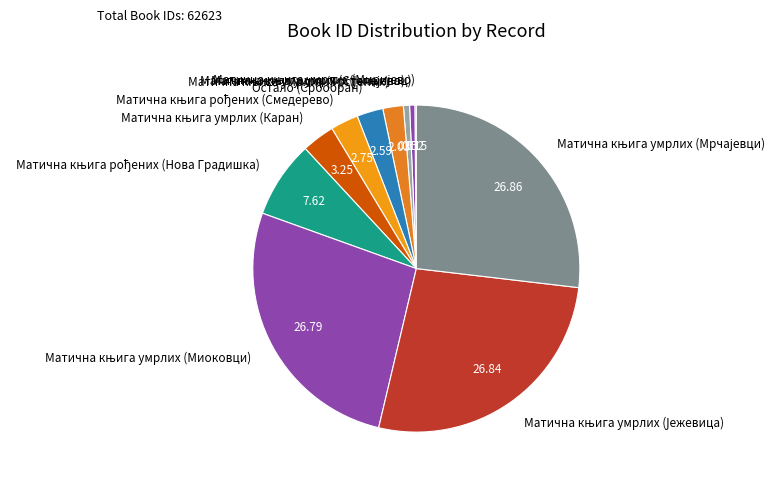

Does any single category account for the majority?

No